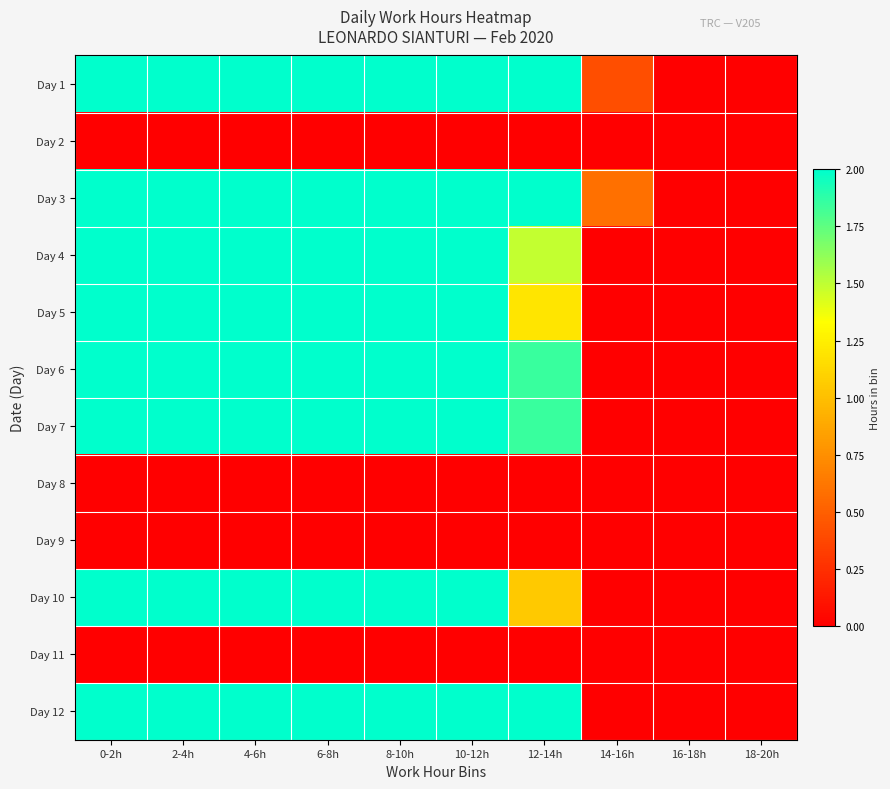

At how many categories does at least one series exceed 1?

7